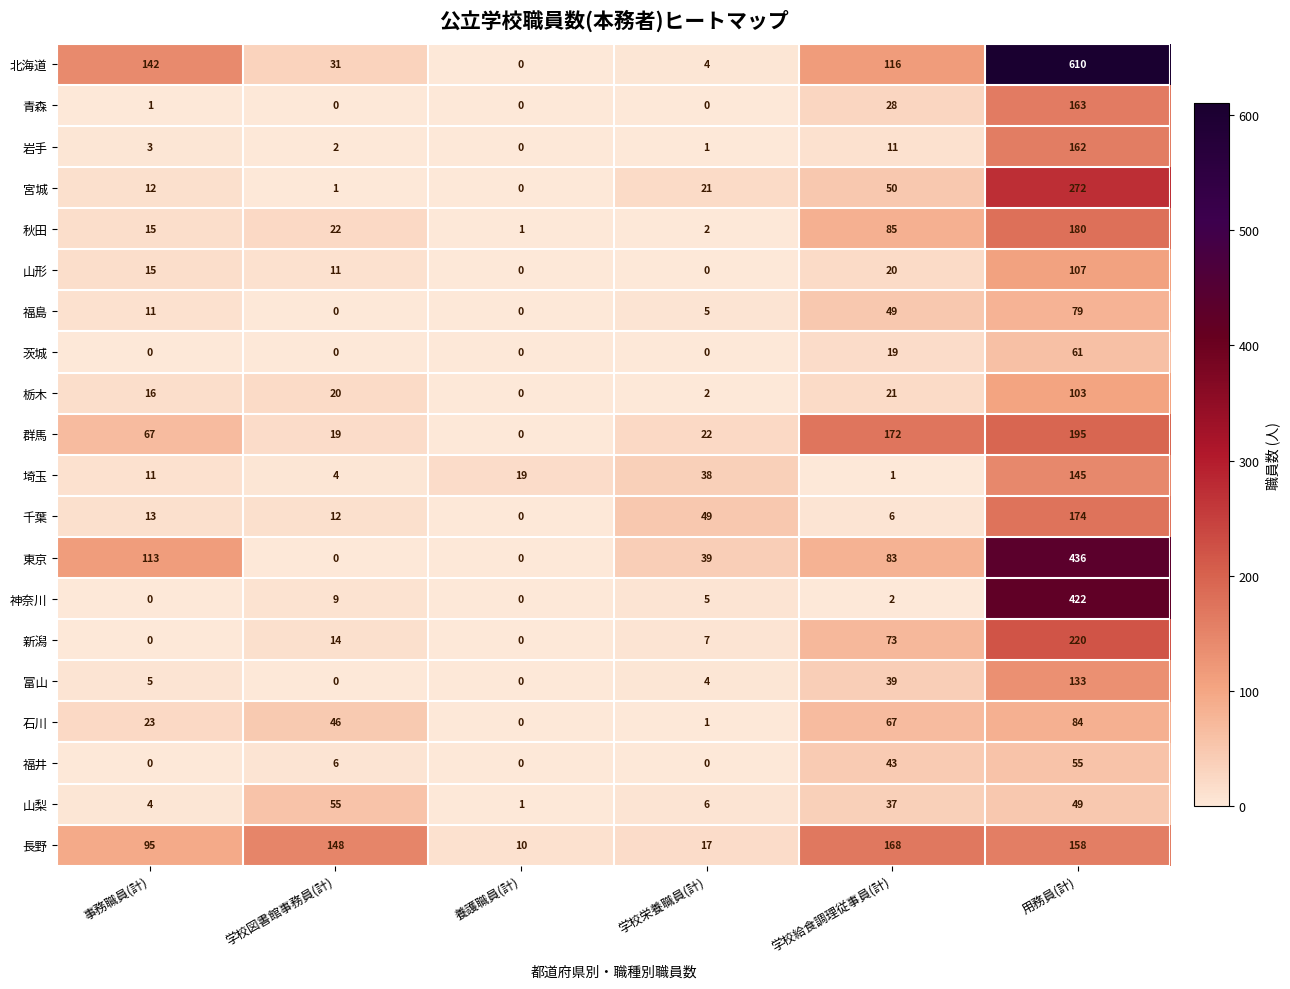

Which series has the largest total across all categories?

北海道